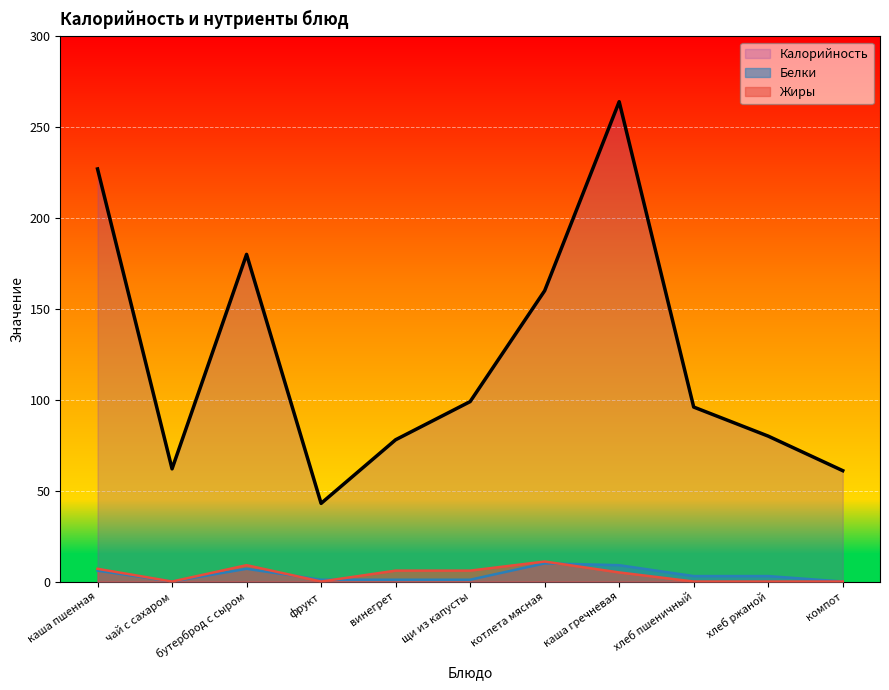

True or false: Жиры has a value of 5 at каша гречневая.

True